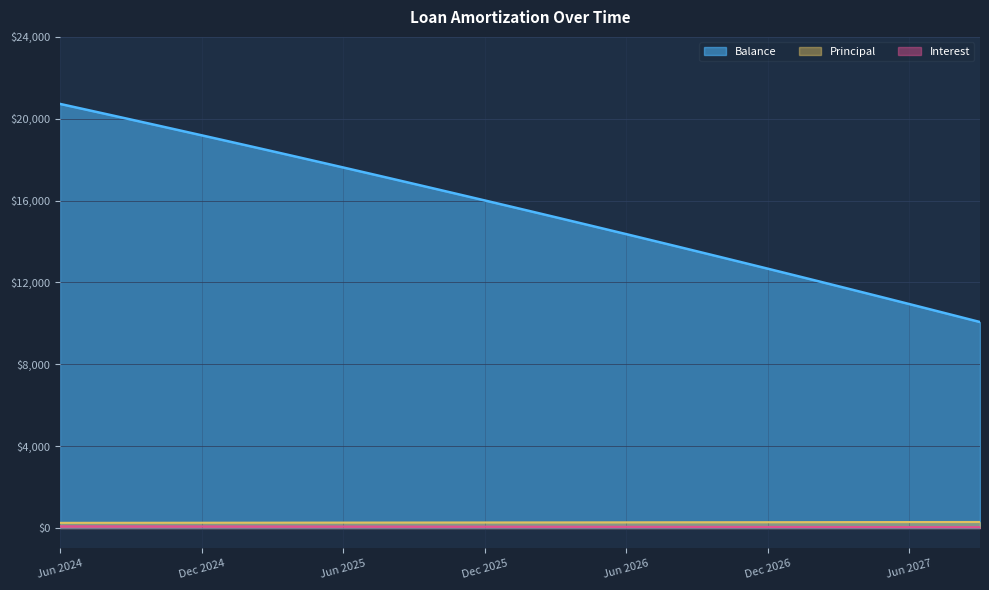

At which label is Balance closest to 15395?

Feb 2026